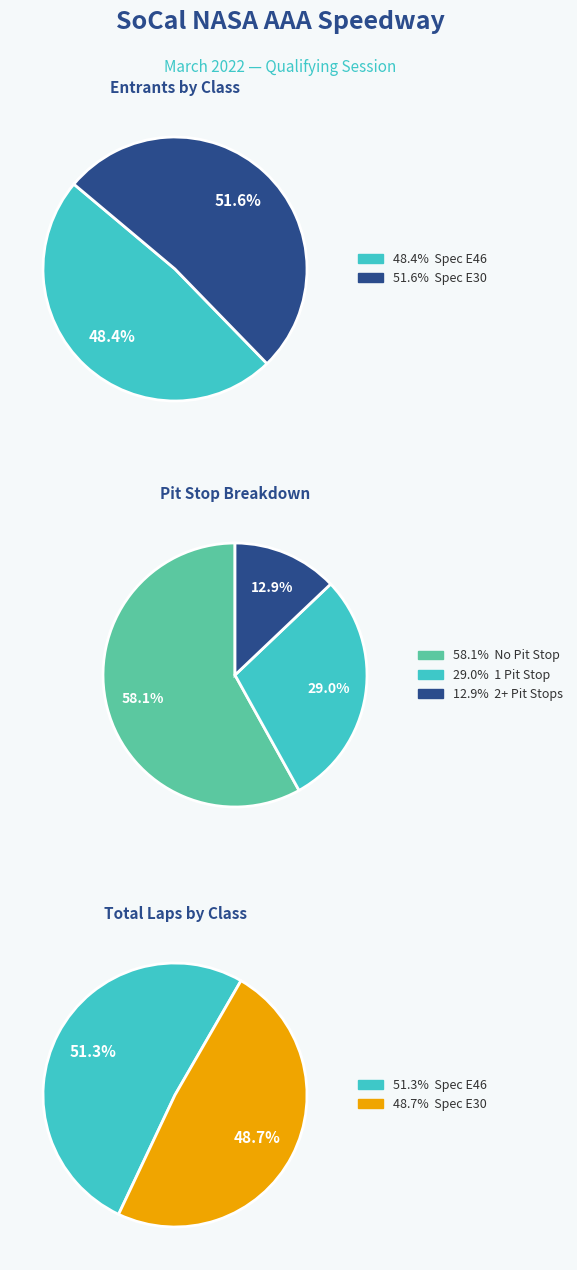

To the nearest percent, what is the difference between the Spec E30 and Spec E46 slice percentages?

3%